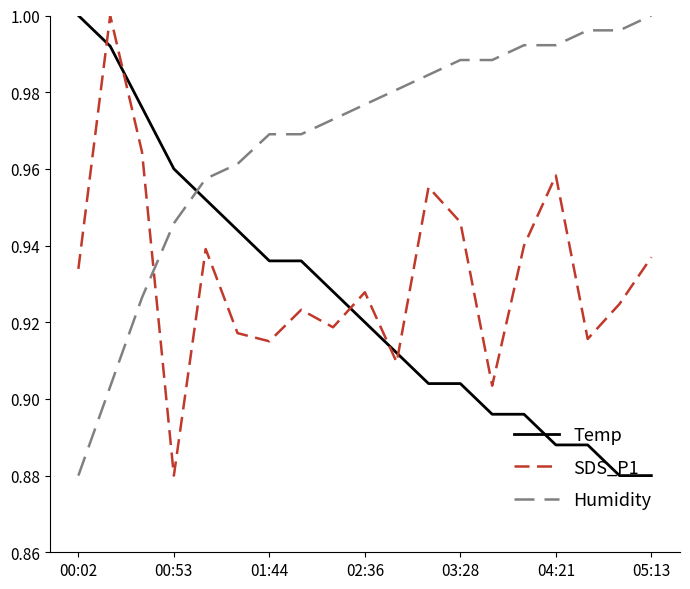

What is the difference between the maximum and second lowest values in the SDS_P1 series?

0.1